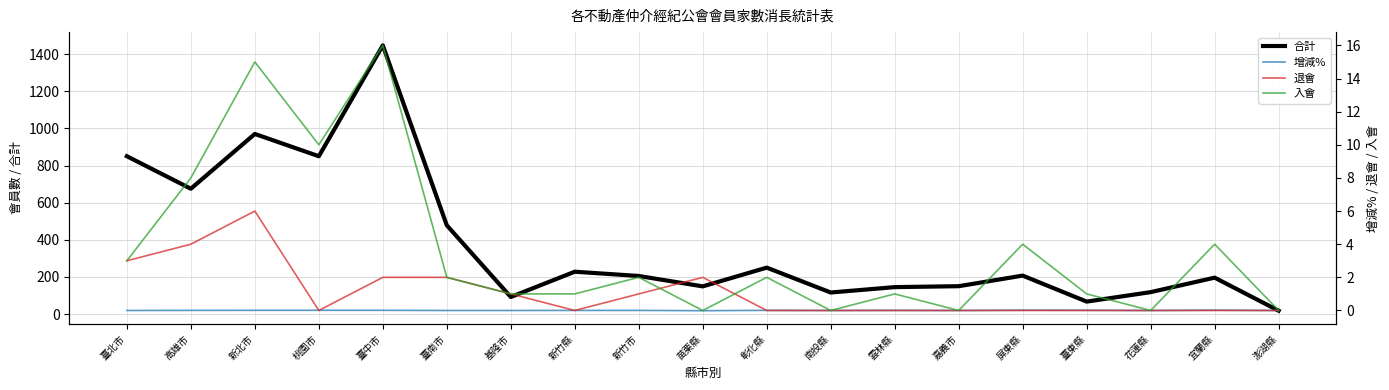

At which category is the sum across all series the highest?

臺中市